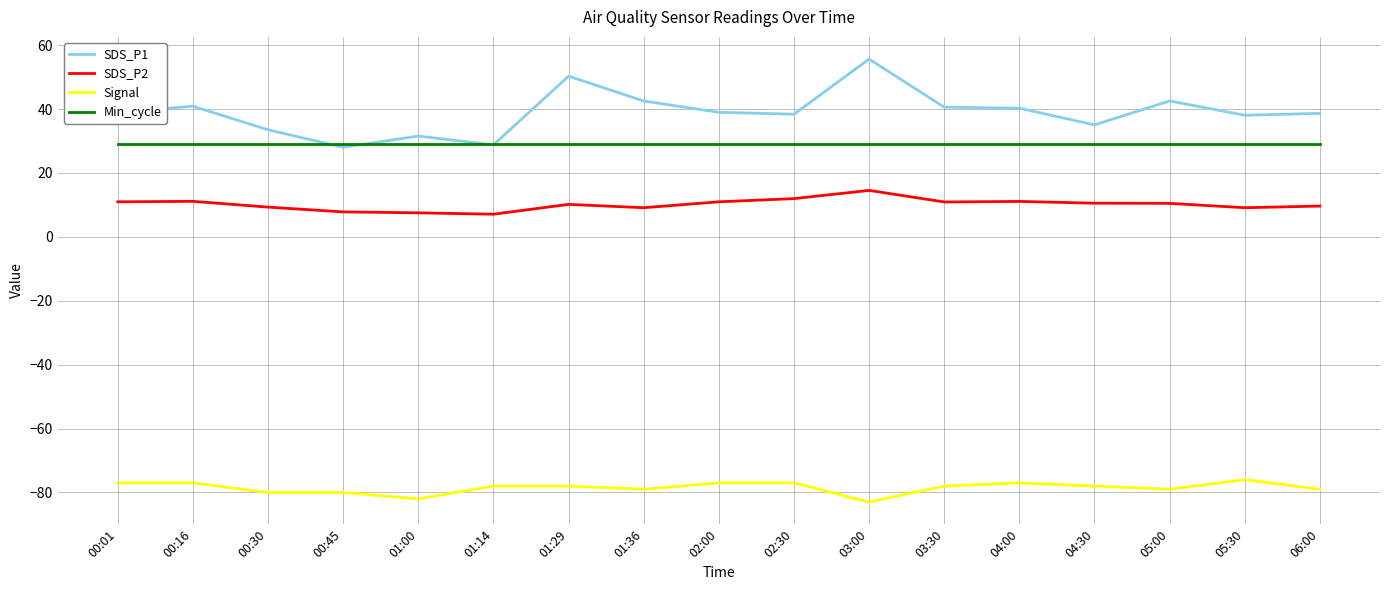

What is the spread (max minus min) of values at 05:30?

114.1